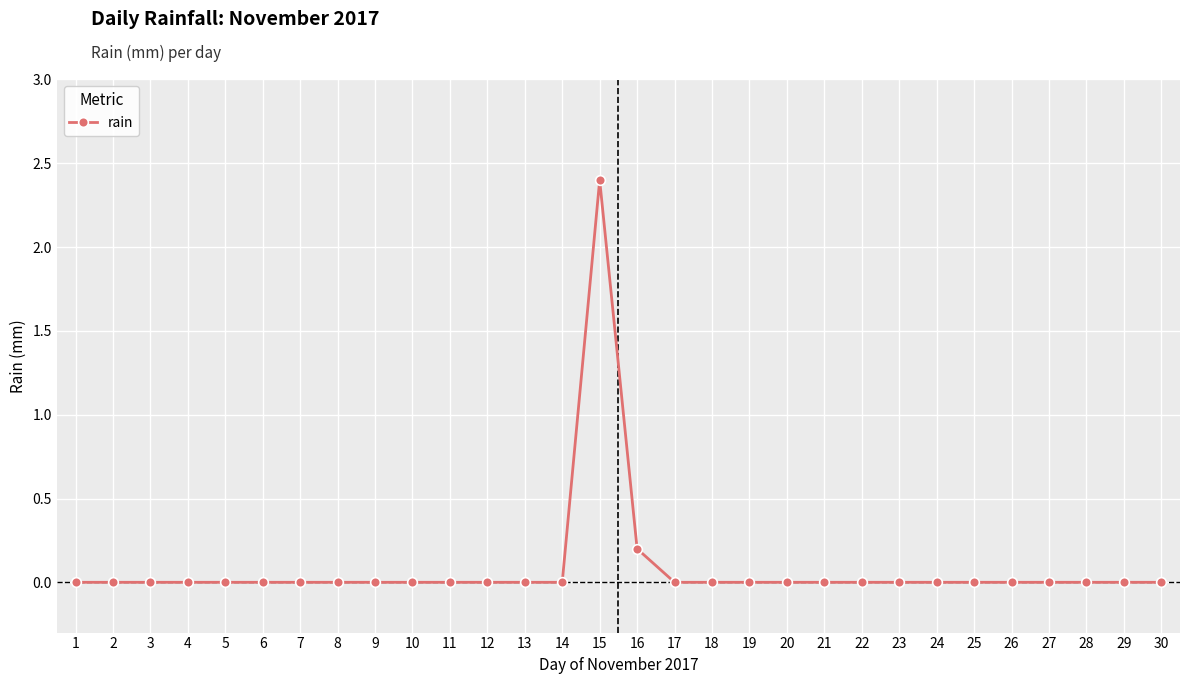

True or false: the data has more than 0 interior local peaks.

True